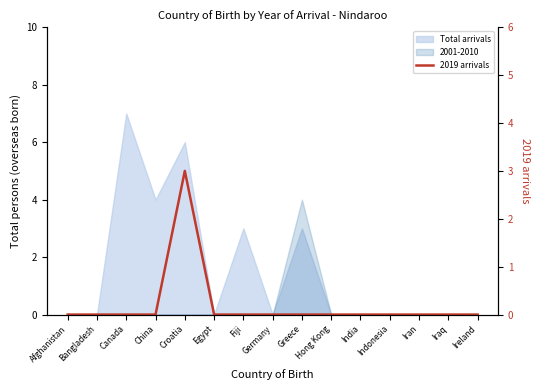

Does the chart have visible grid lines?

No